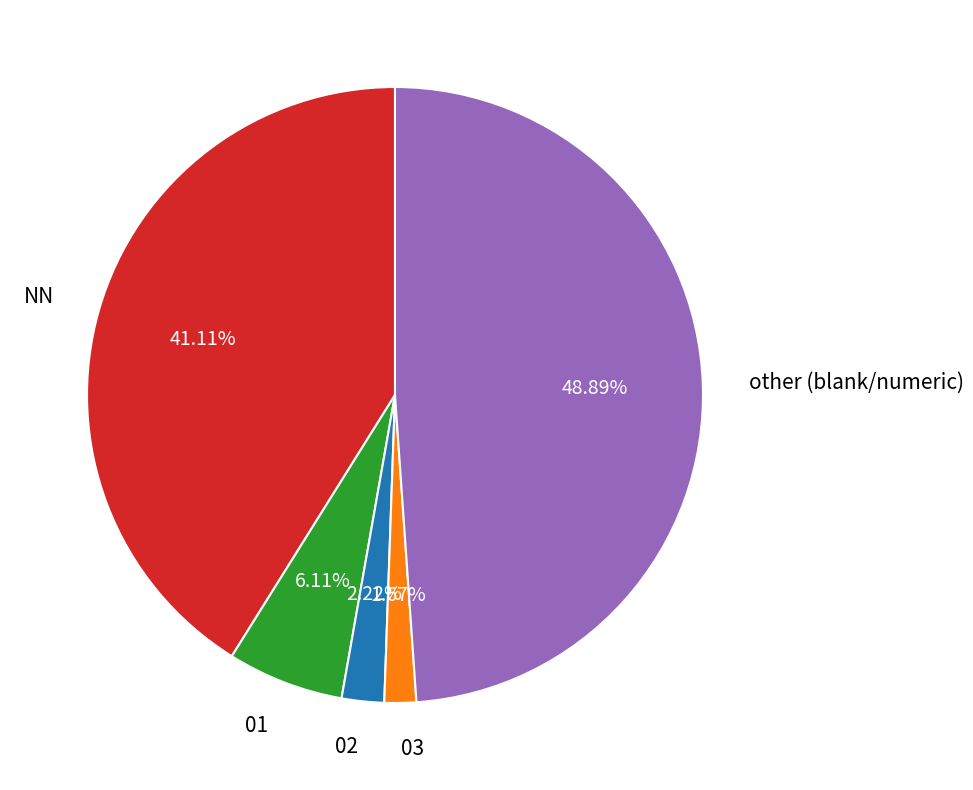

Does any single category account for the majority?

No